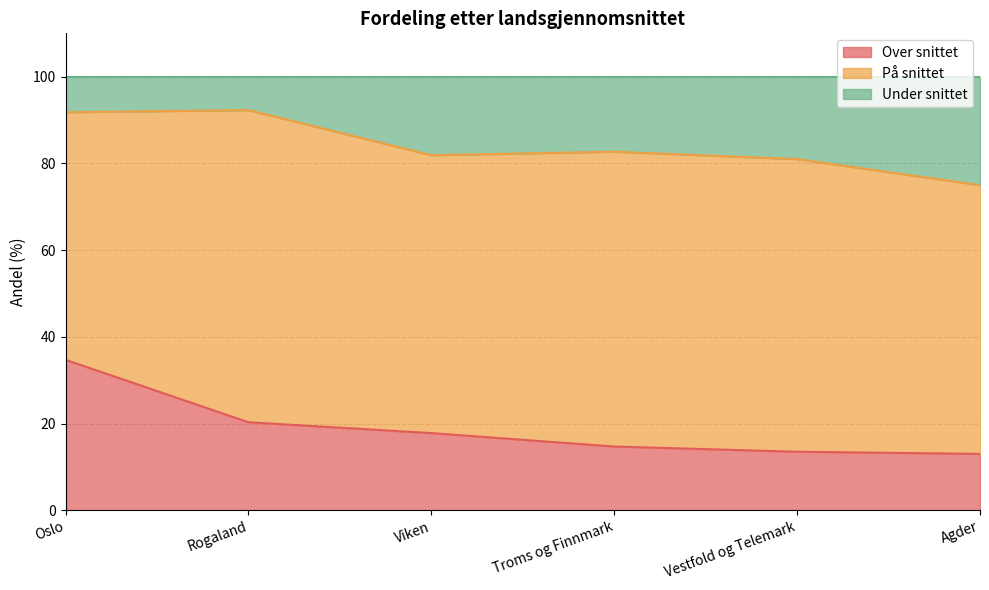

The Over snittet series shows 14.7 at Troms og Finnmark. True or false?

True